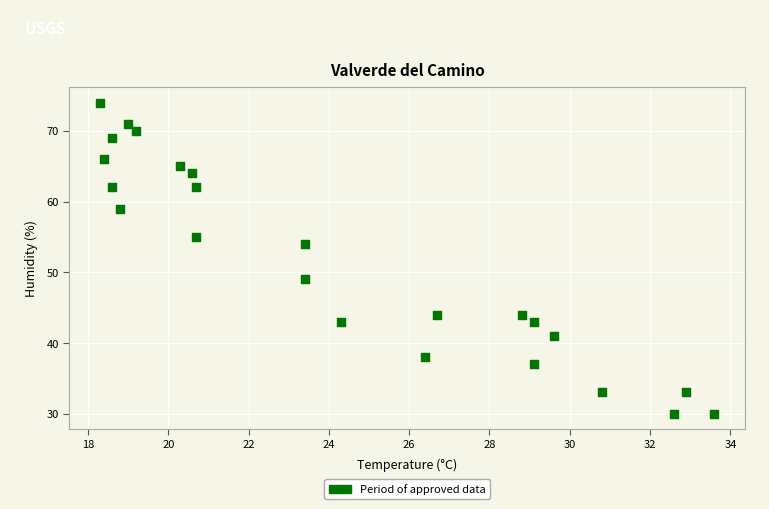

What is the range of Y values (max minus min)?

44